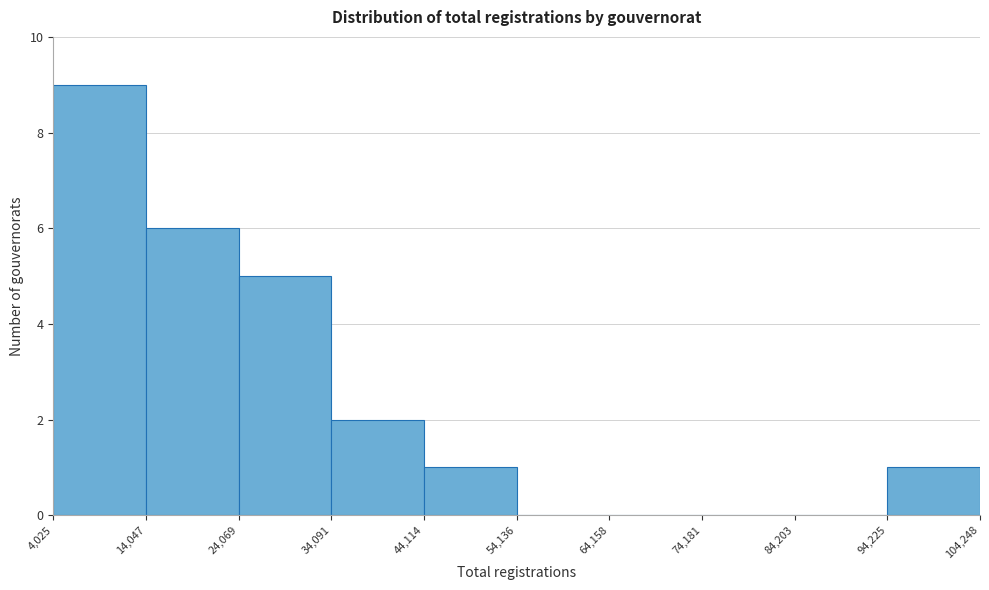

Over which range of the x-axis is the bar tallest?

4,025 to 14,047